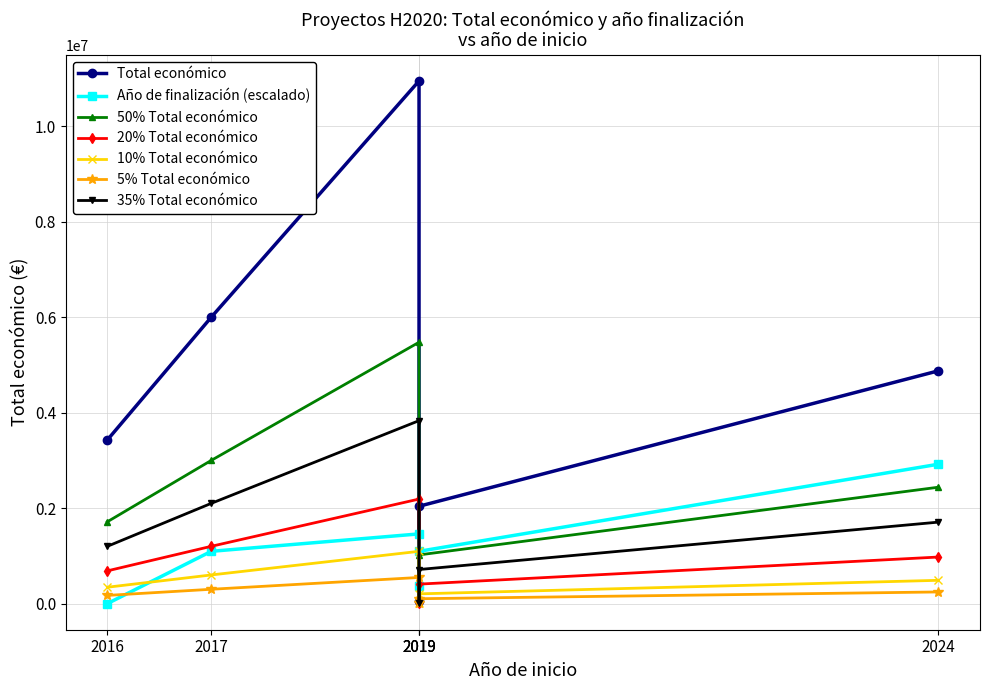

Is the value of Total económico at 2024 greater than the value of Año de finalización at 2019?

Yes